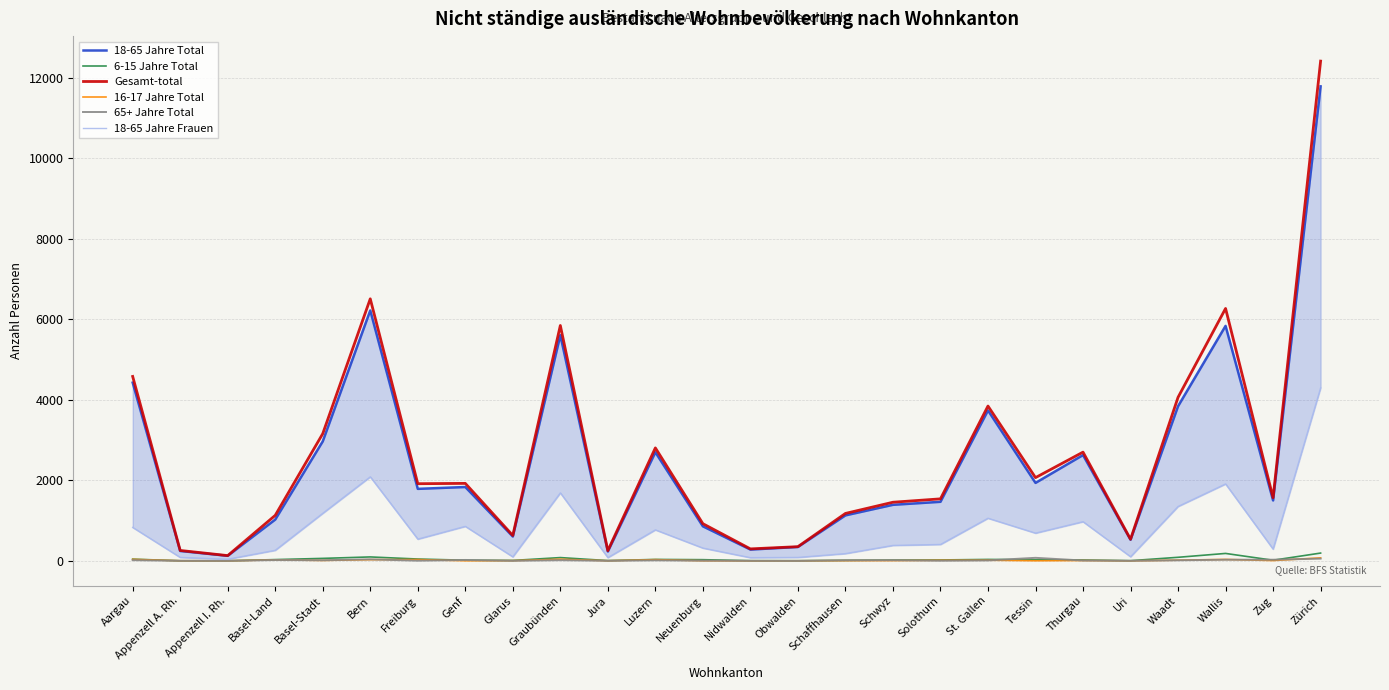

Rank the series by their maximum value, from highest to lowest.

Gesamt-total, 18-65 Jahre Total, 18-65 Jahre Frauen, 6-15 Jahre Total, 65+ Jahre Total, 16-17 Jahre Total